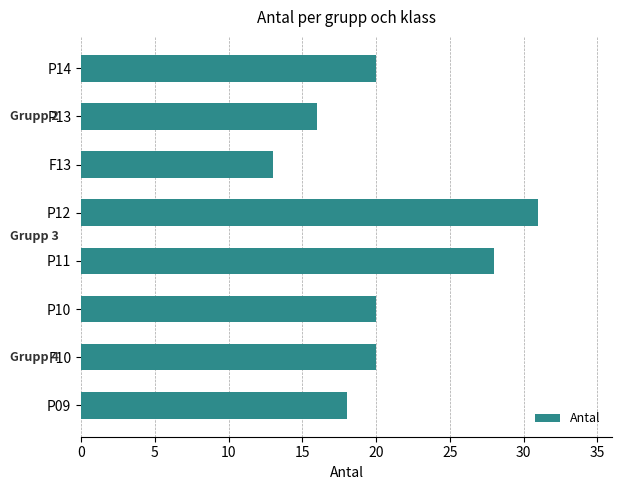

What is the greatest value displayed?

31